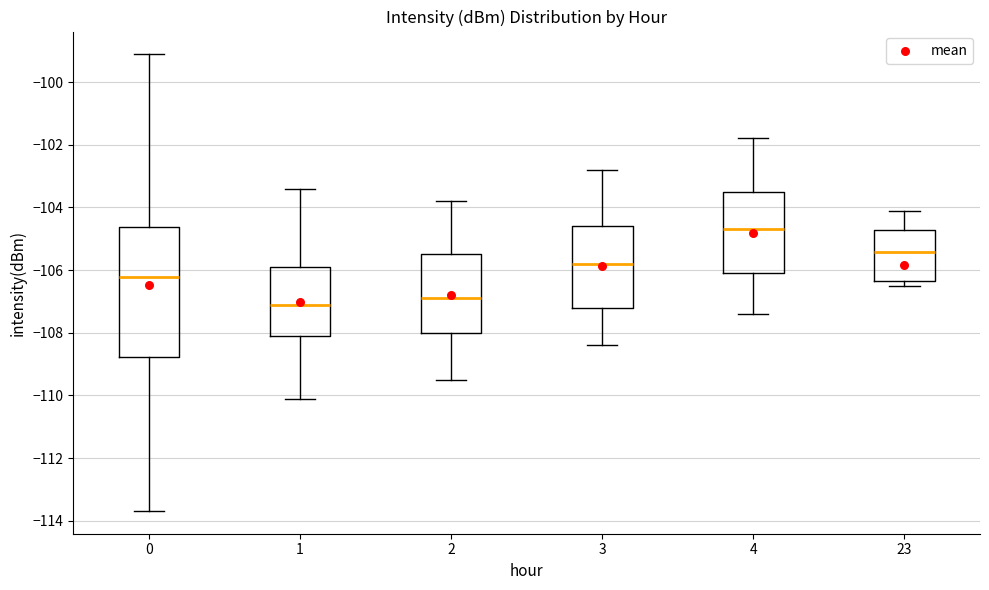

Reading left to right, read every box against the y-axis: the position of its median line, the range the box covers, and the ends of its whiskers. The values are not printed on the chart, so give them approximately, as read against the axis.

0: median -106.2, box -108.8 to -104.6, whiskers -113.6 to -99.2
1: median -107.0, box -108.0 to -105.8, whiskers -110.0 to -103.4
2: median -106.8, box -108.0 to -105.4, whiskers -109.4 to -103.8
3: median -105.8, box -107.2 to -104.6, whiskers -108.4 to -102.8
4: median -104.6, box -106.0 to -103.4, whiskers -107.4 to -101.8
23: median -105.4, box -106.4 to -104.8, whiskers -106.6 to -104.2